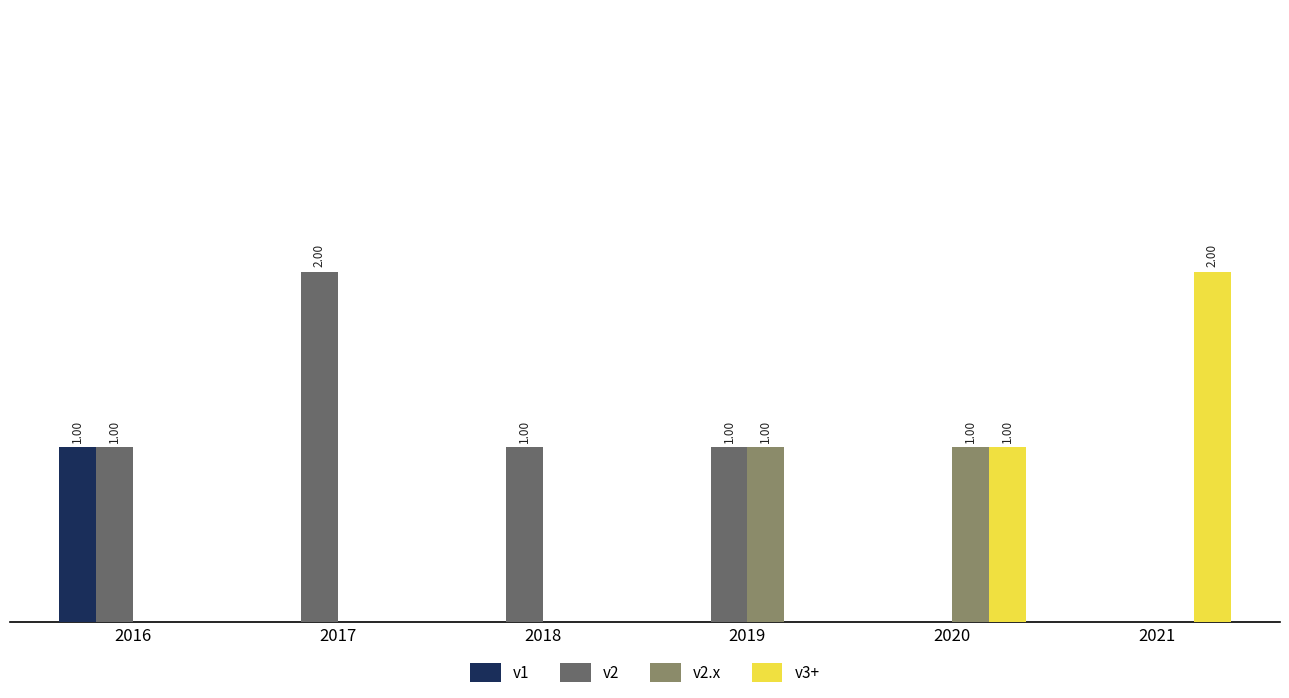

The value of v2 at 2021 is 0. True or false?

True